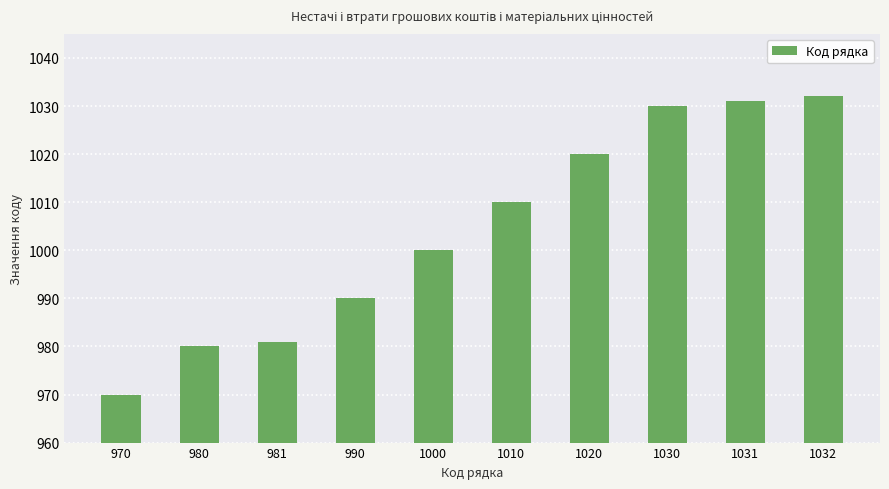

What is the maximum value shown in the chart?

1032